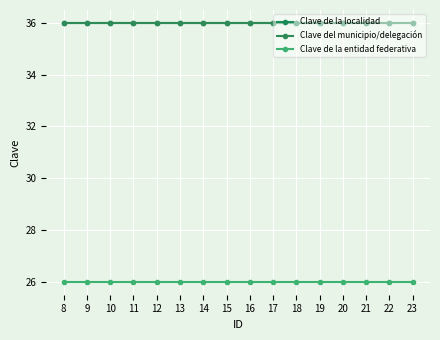

Does the chart have visible grid lines?

Yes